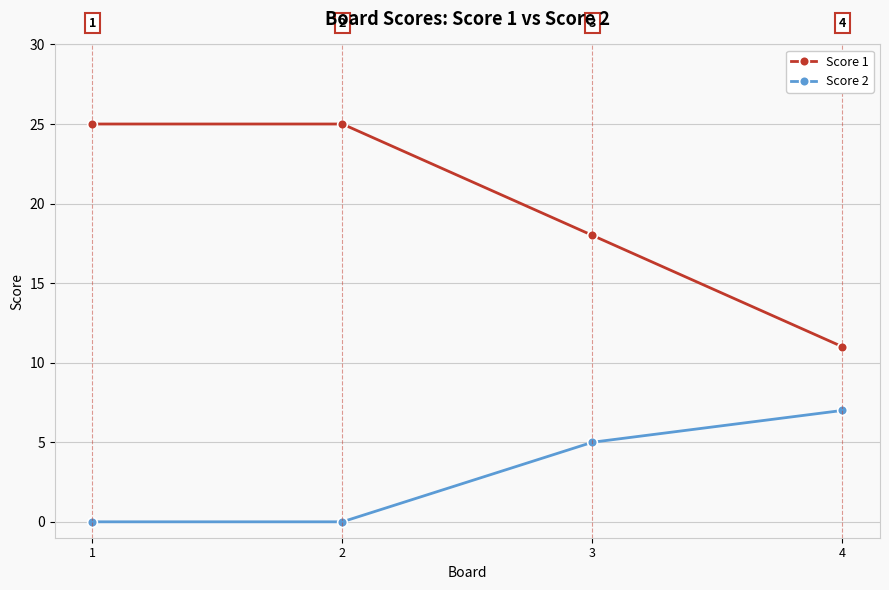

How many categories are shown in the chart?

4